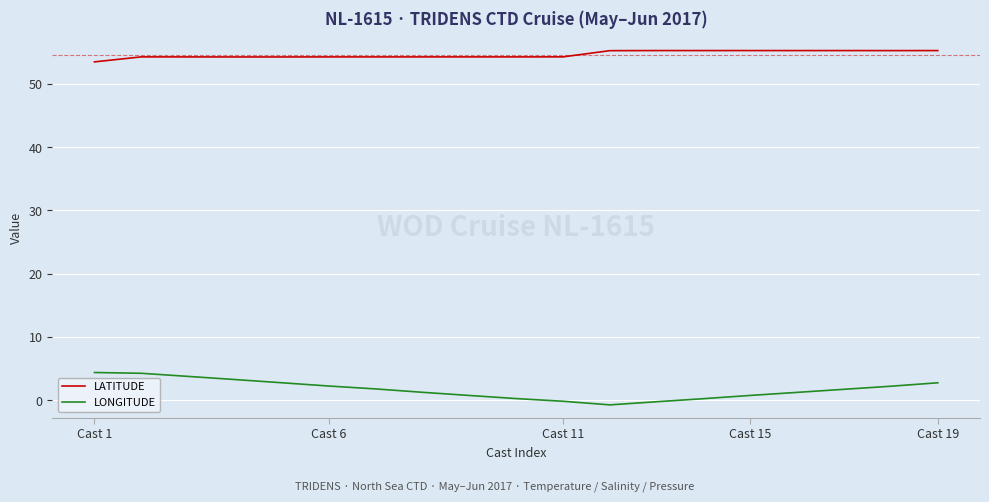

What is the sum of all LONGITUDE values?

32.4